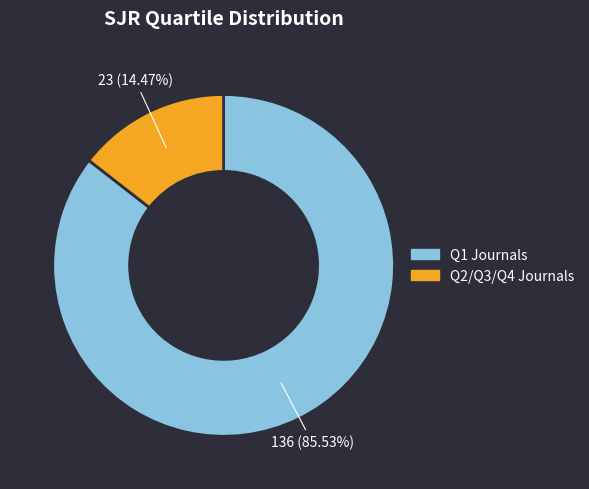

Does any single category account for the majority?

Yes